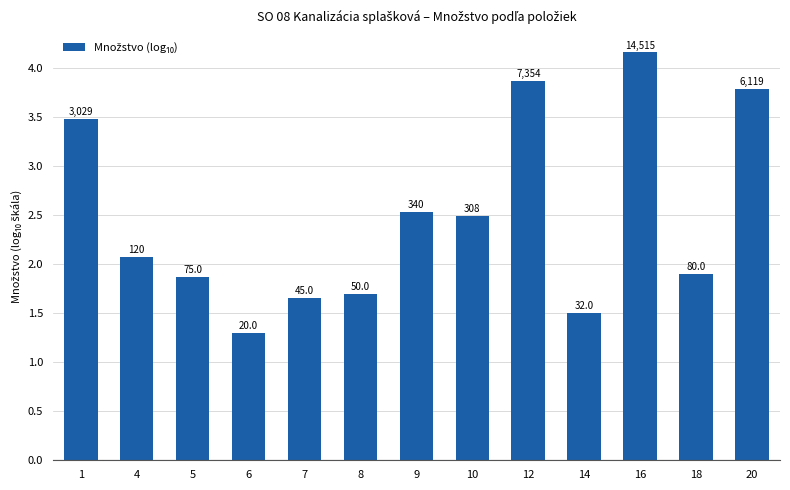

Does the chart contain any negative values?

No